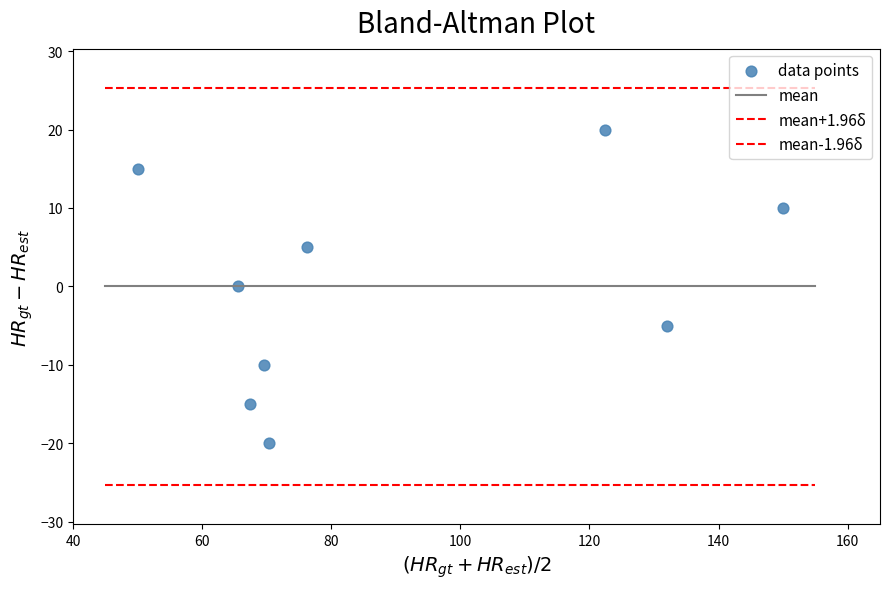

How many data points are displayed?

9